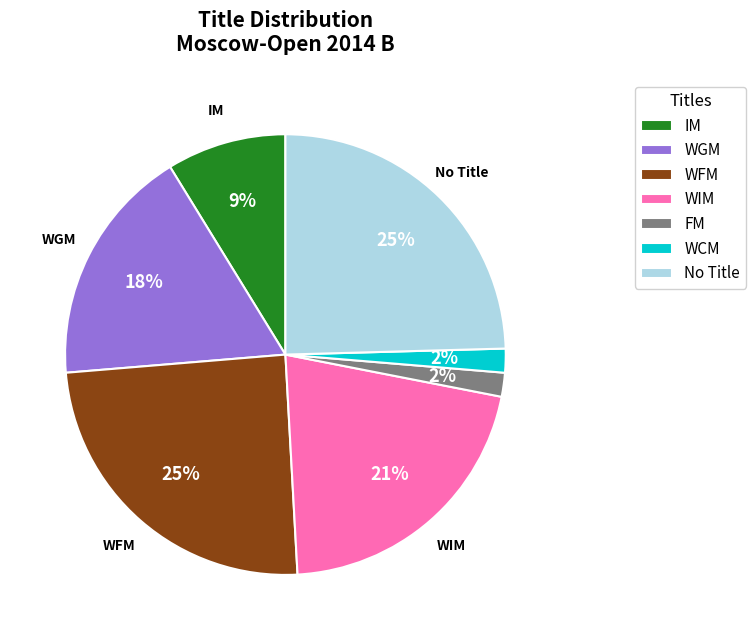

The No Title slice represents 25% of the pie. True or false?

True